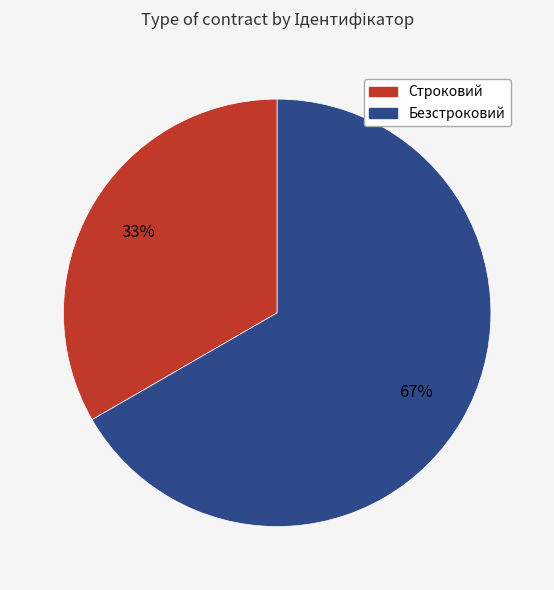

Does Безстроковий represent more than half of the total?

Yes